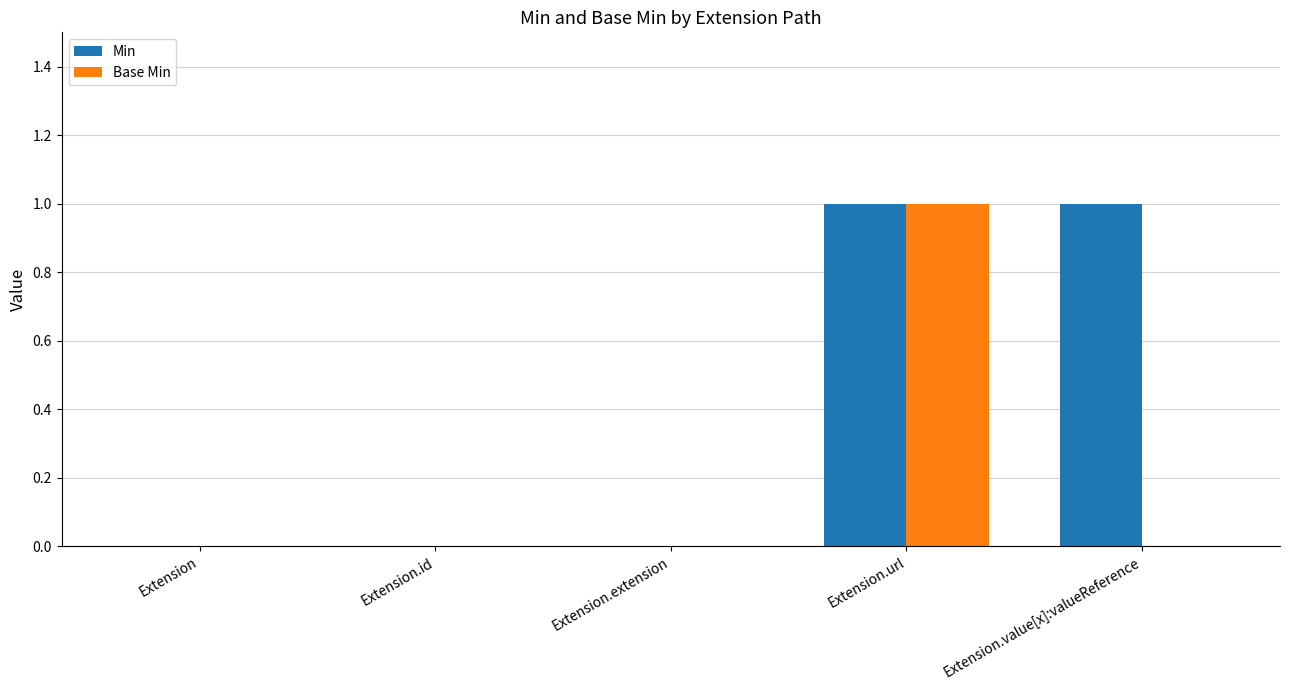

At which label does Base Min reach its peak?

Extension.url